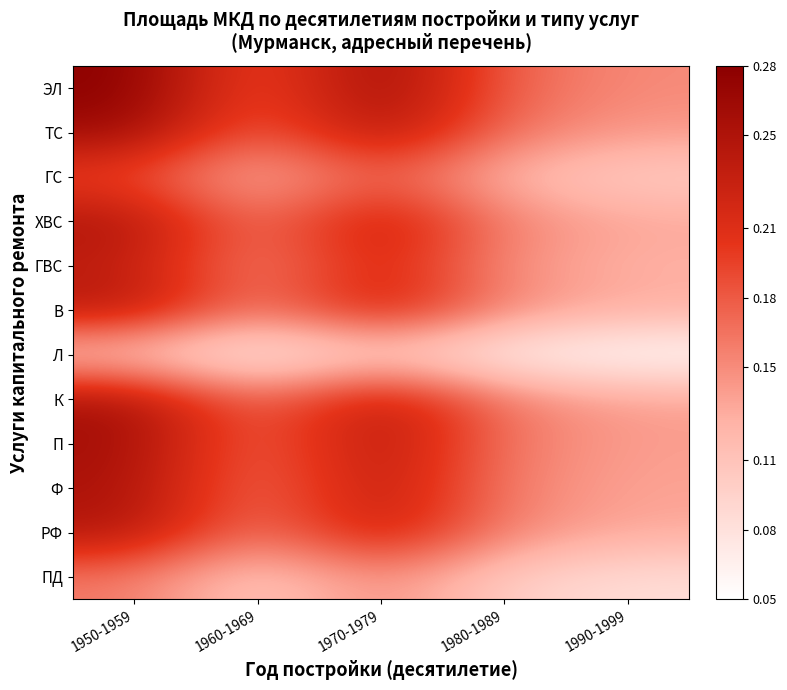

At which category is the sum across all series the highest?

1950-1959